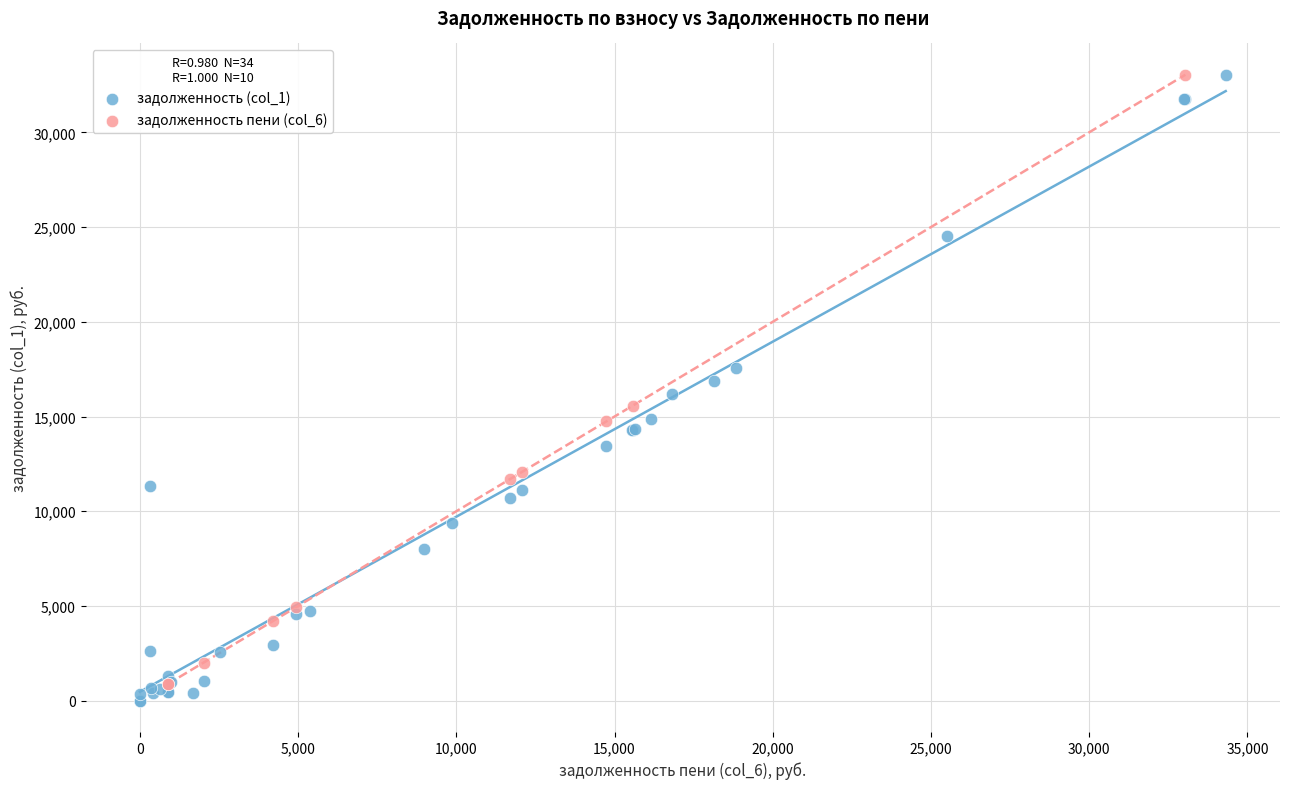

Which series has the largest Y range (max minus min)?

задолженность (col_1)